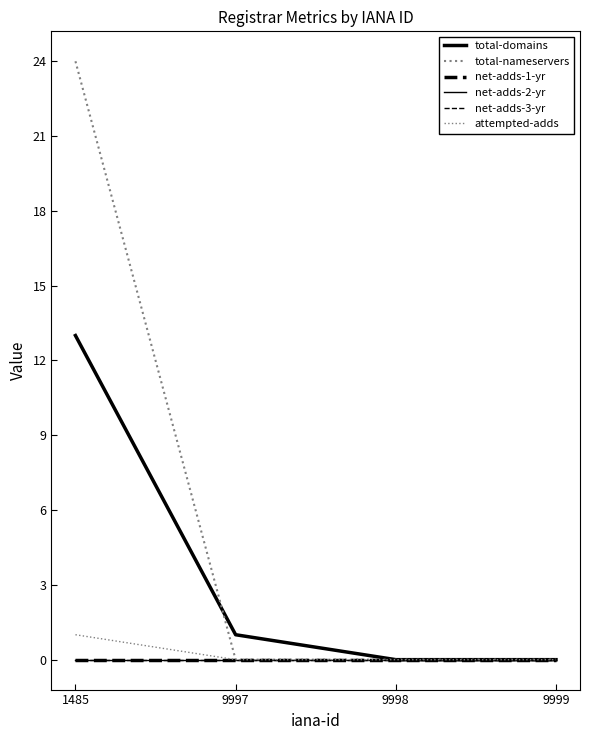

Does the chart have visible grid lines?

No